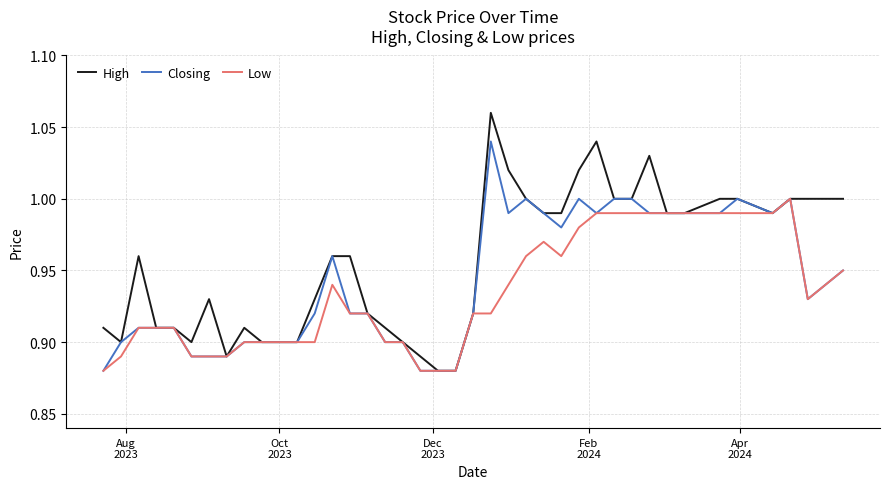

Which series has the widest spread of values?

High